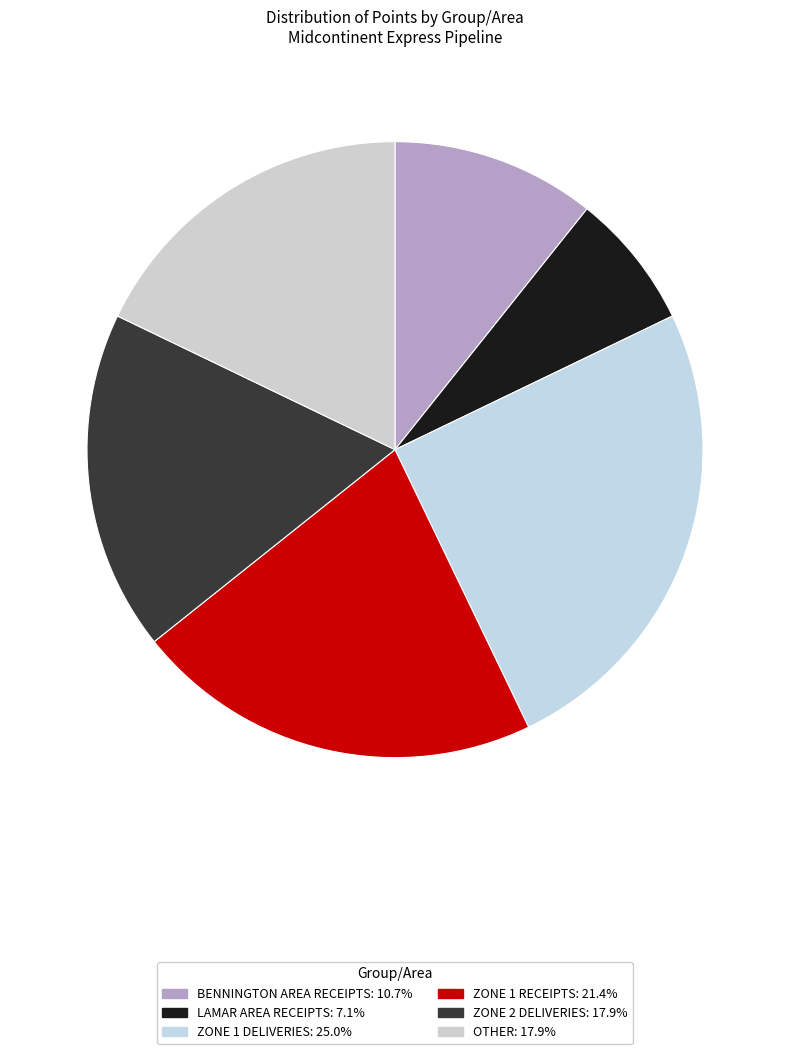

To the nearest percent, what is the average slice percentage?

17%